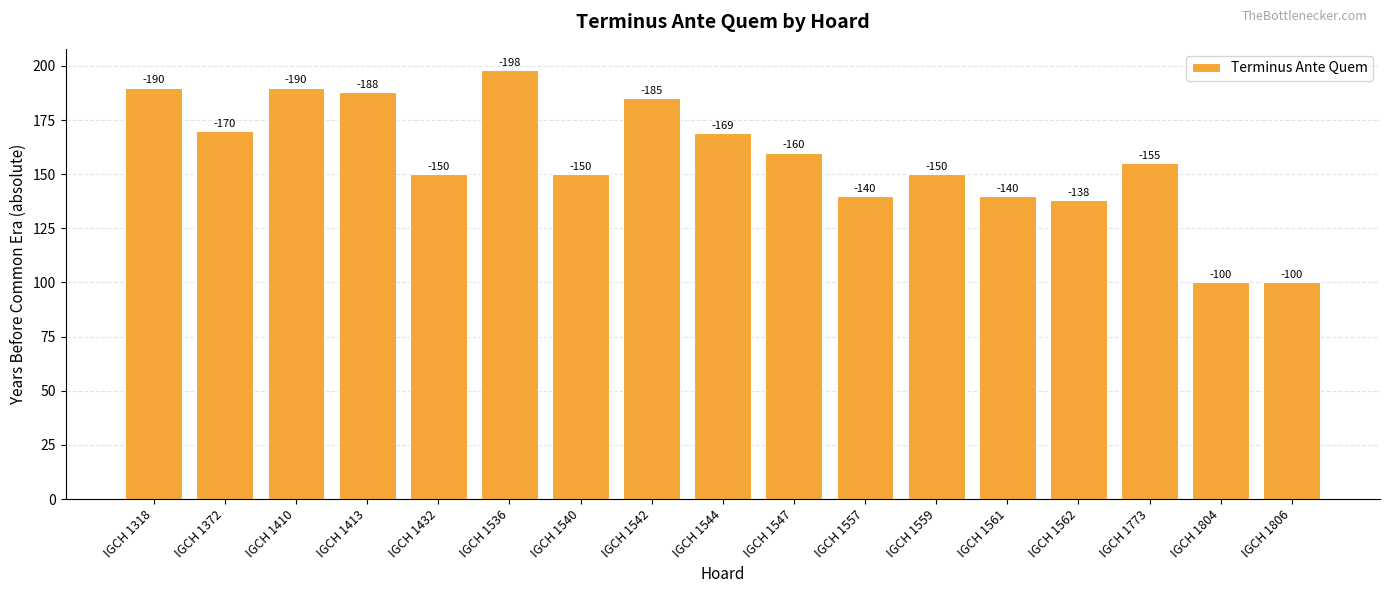

Rank the categories by value from highest to lowest.

IGCH 1536, IGCH 1318, IGCH 1410, IGCH 1413, IGCH 1542, IGCH 1372, IGCH 1544, IGCH 1547, IGCH 1773, IGCH 1432, IGCH 1540, IGCH 1559, IGCH 1557, IGCH 1561, IGCH 1562, IGCH 1804, IGCH 1806